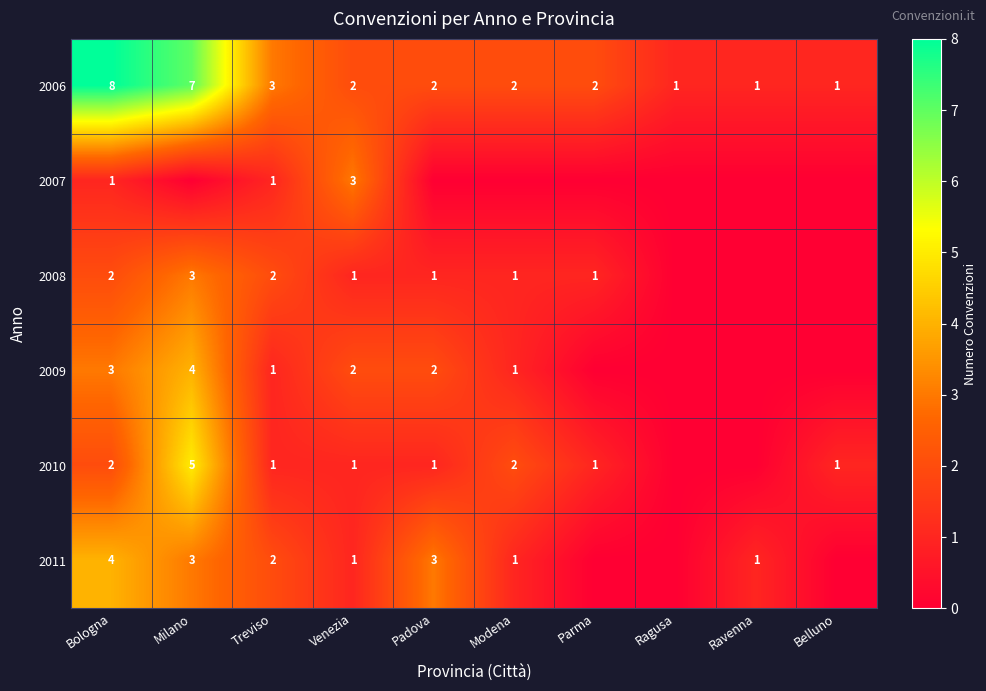

What is the highest value of the 2006 series?

8